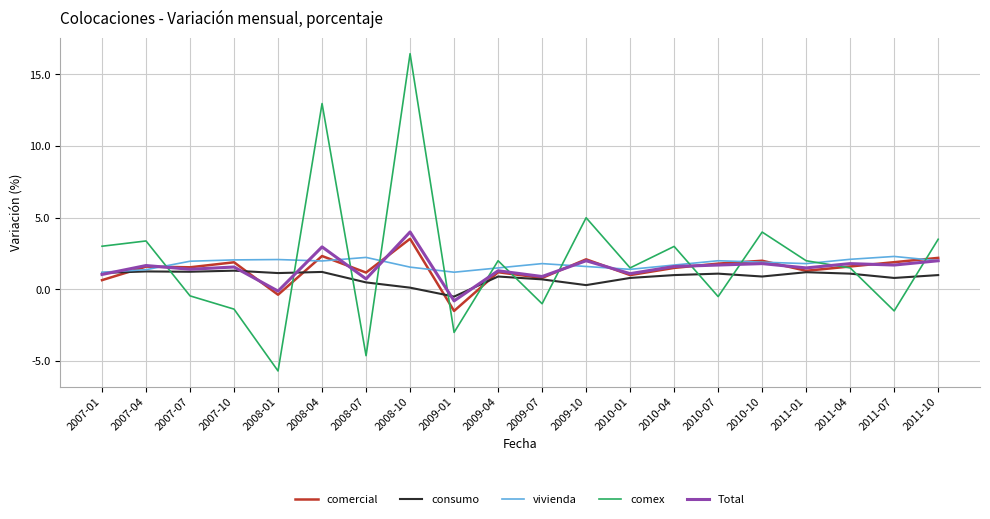

True or false: comercial has more than 0 points higher than both neighbors.

True